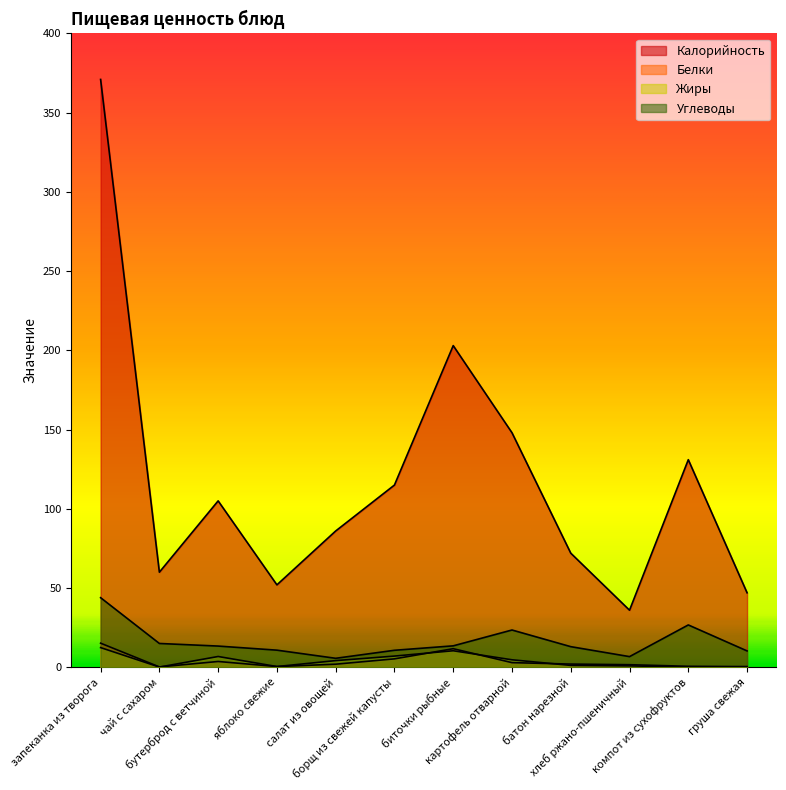

How many interior local valleys does the Белки series have?

2